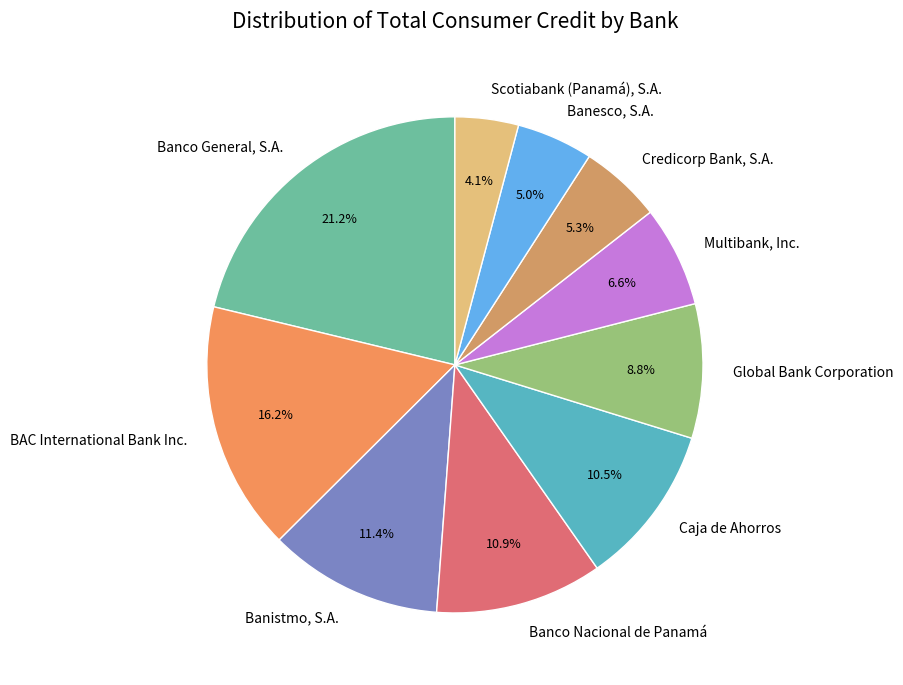

Combined, do BAC International Bank Inc. and Caja de Ahorros account for over 50%?

No